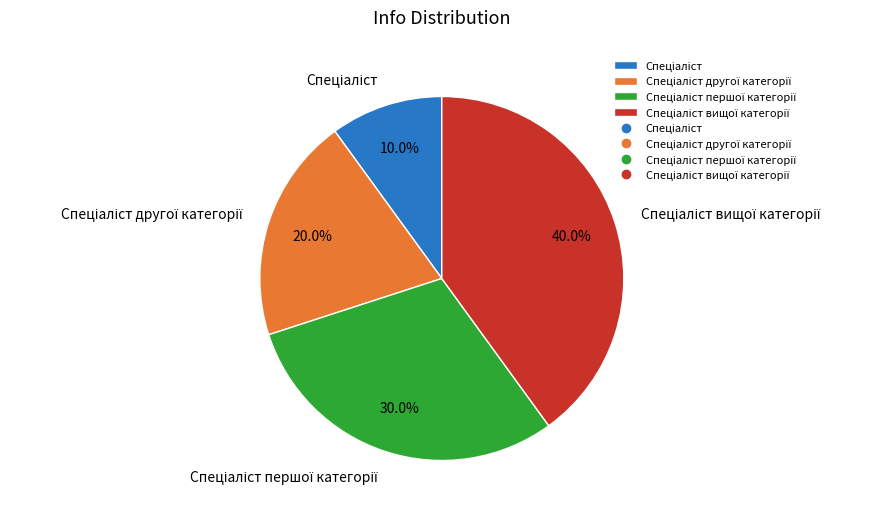

Is there any slice that represents more than half of the pie?

No